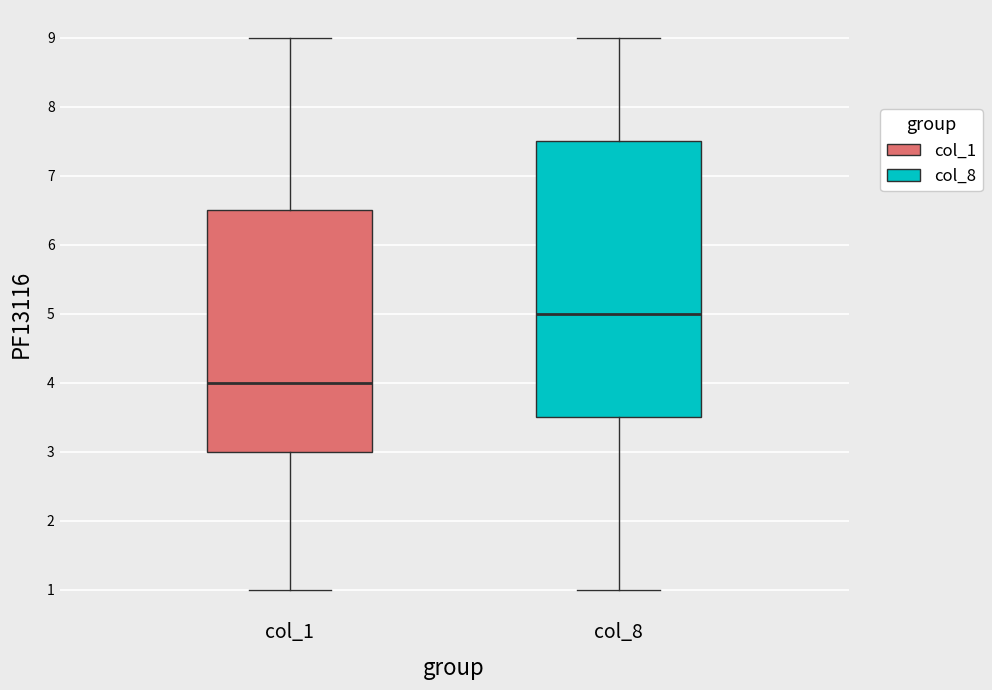

Where does the upper whisker of the box for col_1 end on the y-axis? The values are not printed on the chart, so give them approximately, as read against the axis.

9.0